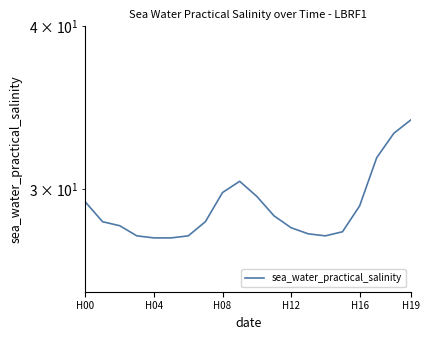

Does the chart have visible grid lines?

Yes